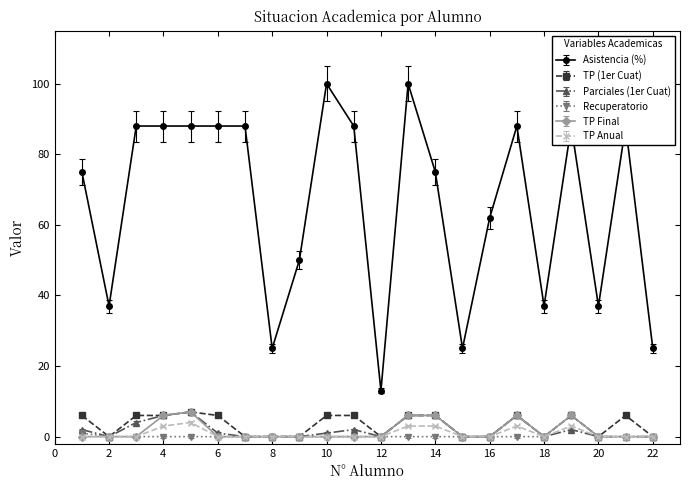

Which series has the widest spread of values?

Asistencia (%)